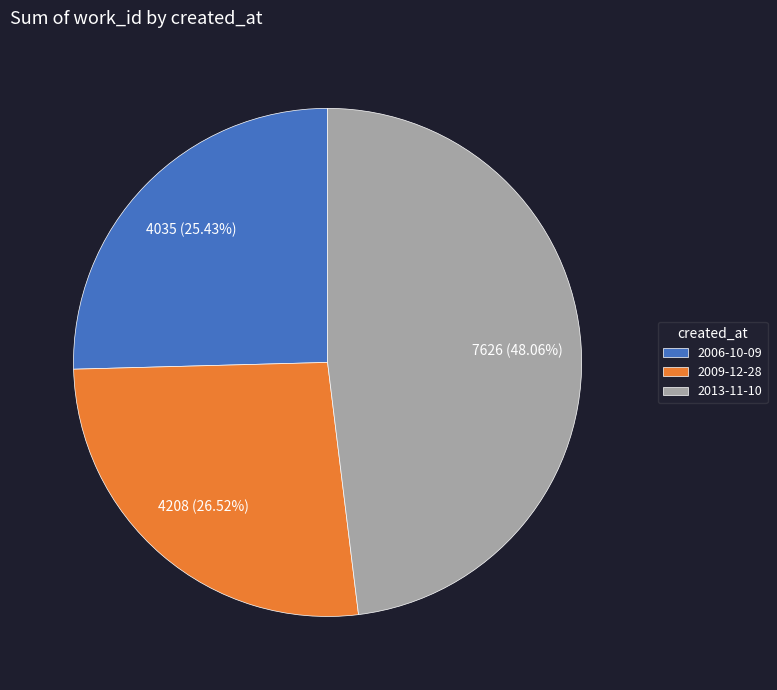

Is the sum of 2009-12-28 and 2013-11-10 greater than half?

Yes